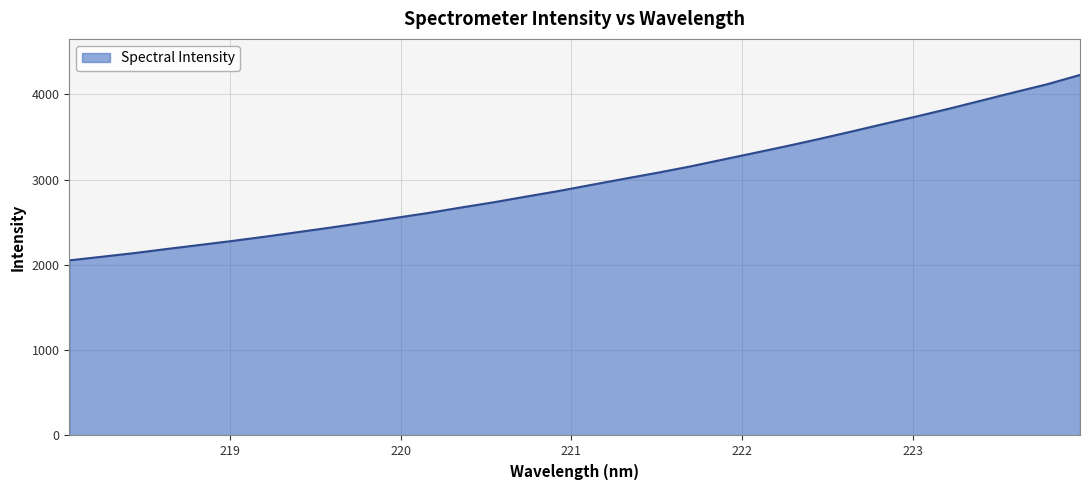

What is the maximum value shown in the chart?

4228.9